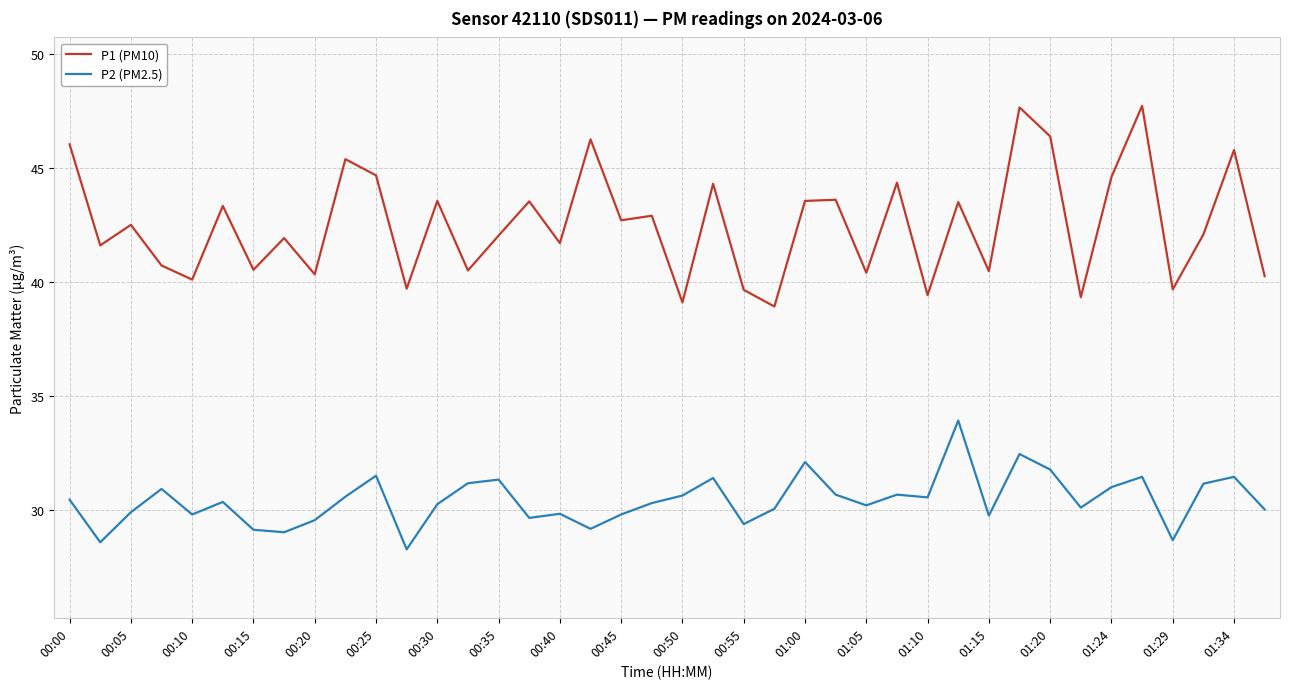

List the series in order of their overall mean, highest first.

P1 (PM10), P2 (PM2.5)